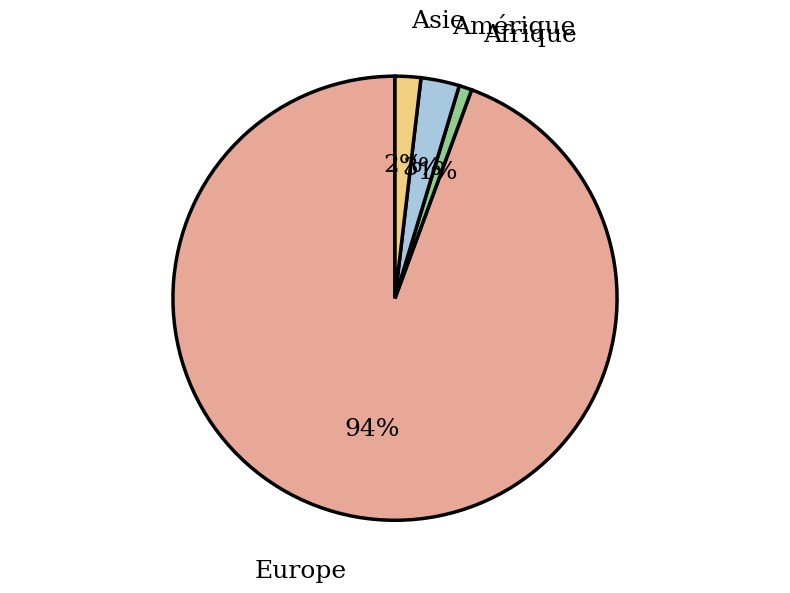

To the nearest percent, what is the difference between the largest and smallest slice percentages?

93%